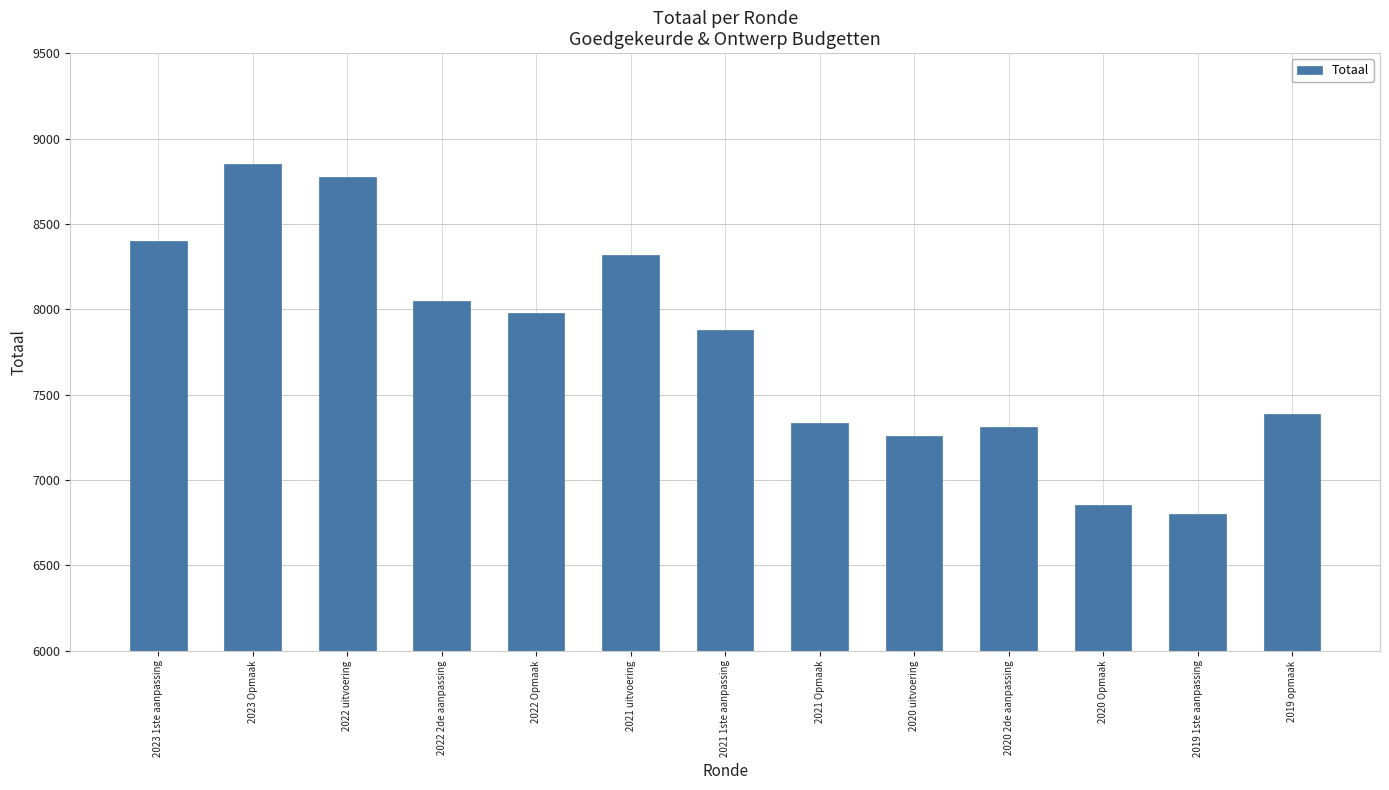

How many values are below 7881?

6